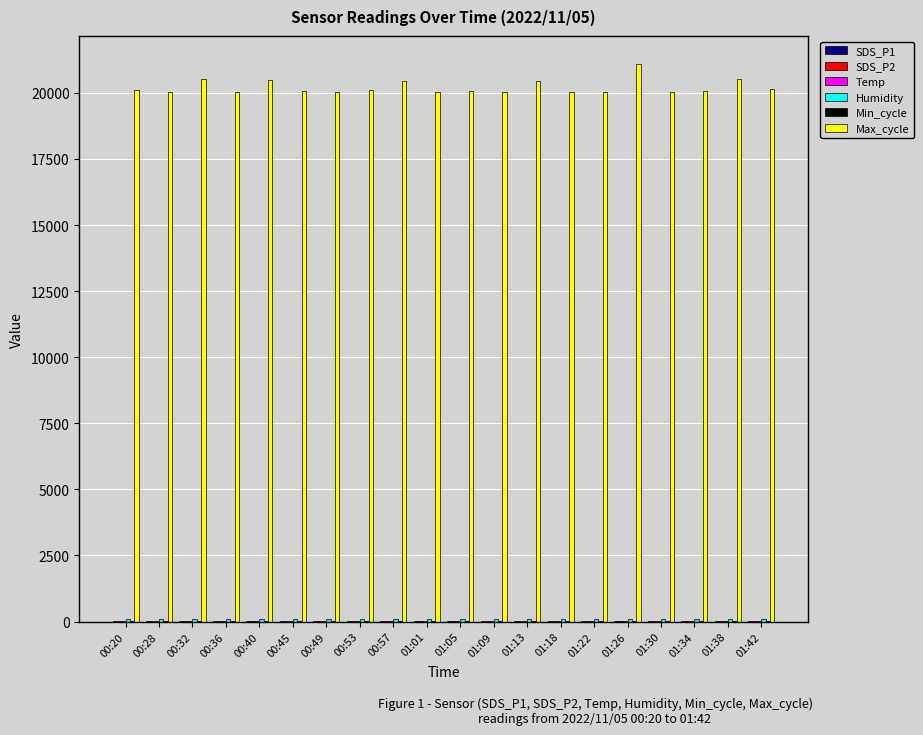

Does the chart contain stacked bars?

No